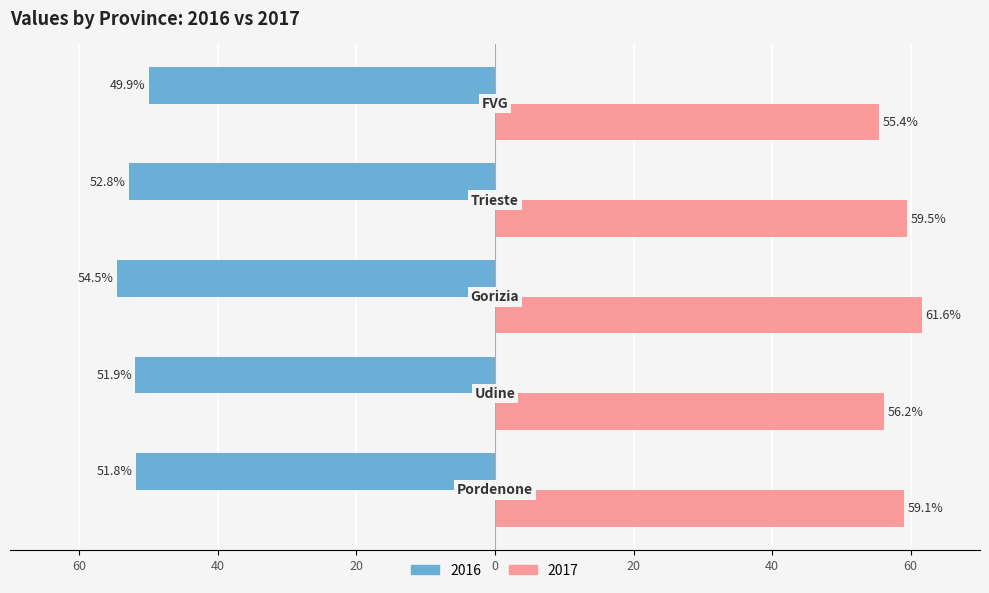

Reading right to left, transcribe all the data shown in this chart.

2016: FVG=-49.9	Trieste=-52.8	Gorizia=-54.5	Udine=-51.9	Pordenone=-51.8
2017: FVG=55.4	Trieste=59.5	Gorizia=61.6	Udine=56.2	Pordenone=59.1